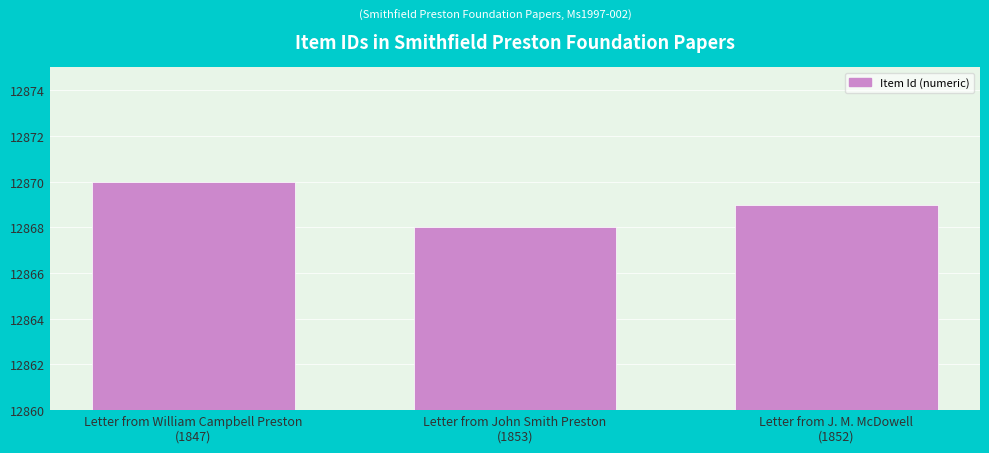

Read the value at Letter from J. M. McDowell
(1852).

12869